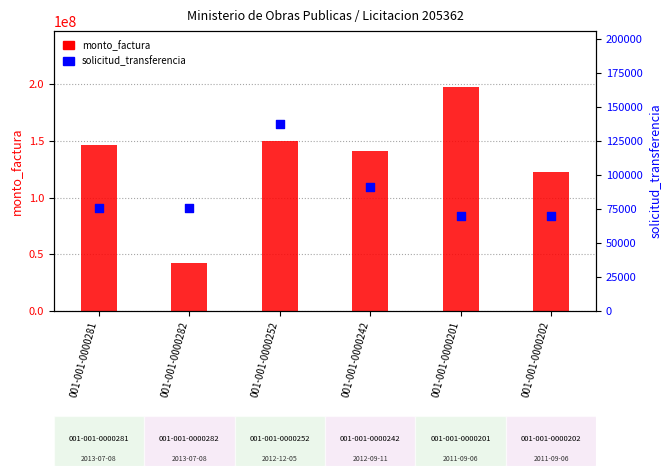

Which series contains the highest Y value?

monto_factura